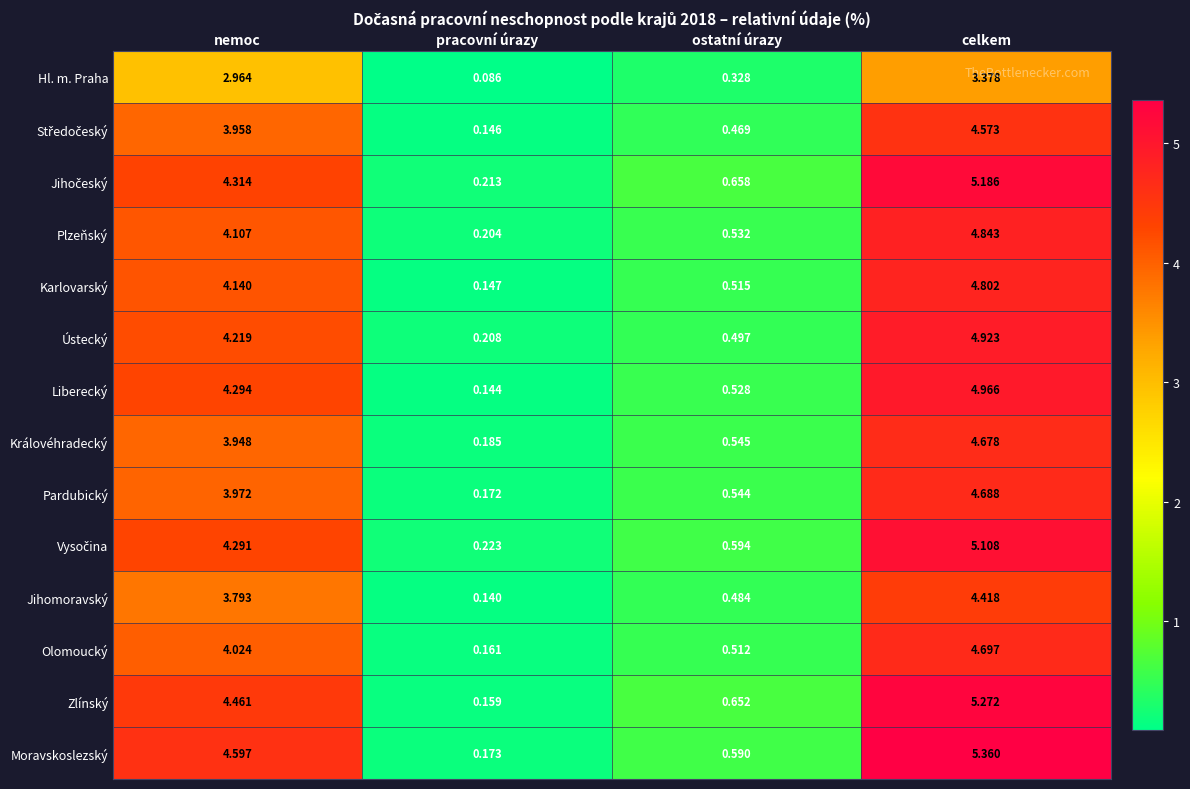

Is the value of Jihomoravský at ostatní úrazy greater than the value of Plzeňský at pracovní úrazy?

Yes